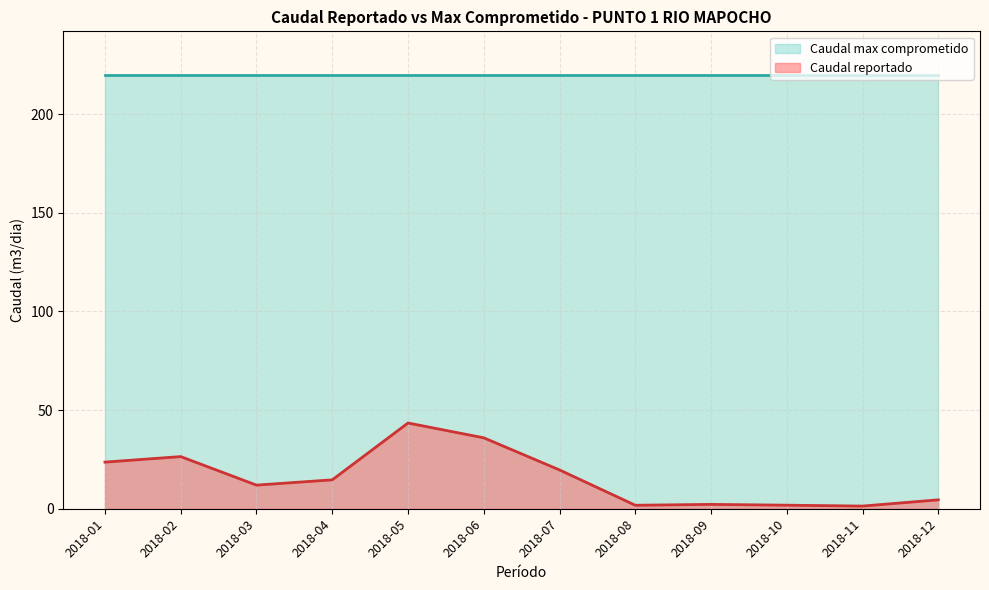

What is the value of the 9th point from the left?

2.2